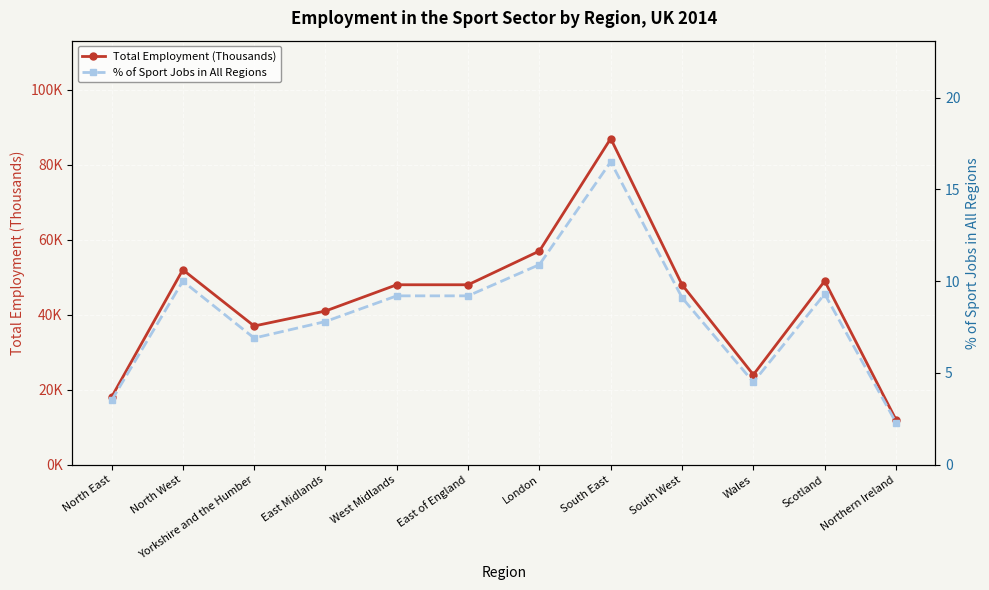

What is the label of the 9th point from the left?

South West